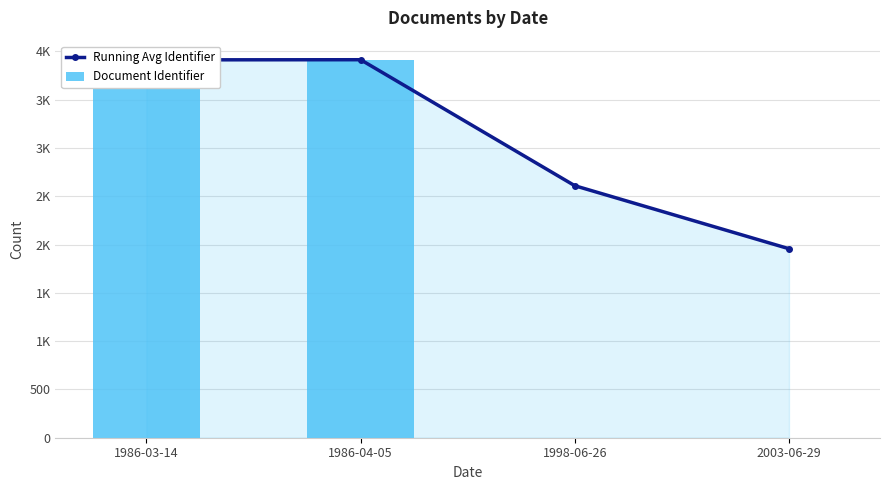

What is the difference between the Document Identifier values at 1998-06-26 and 1986-03-14?

3913.0